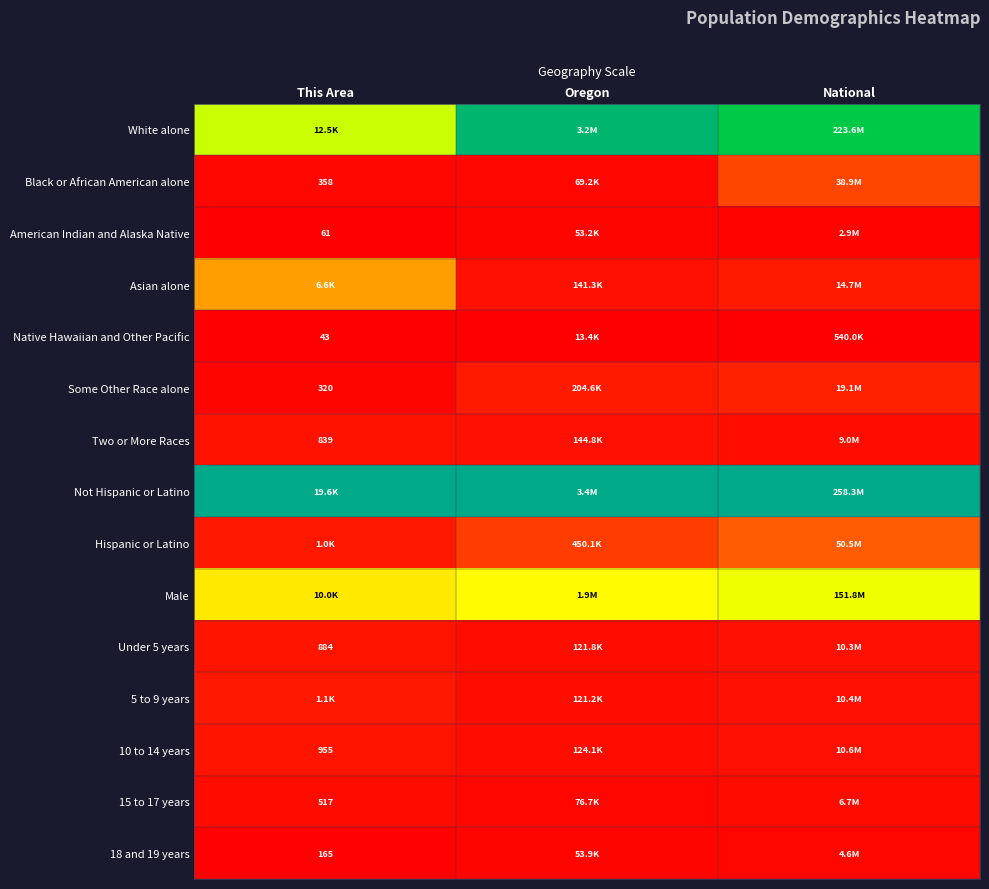

How many series are shown in this chart?

15